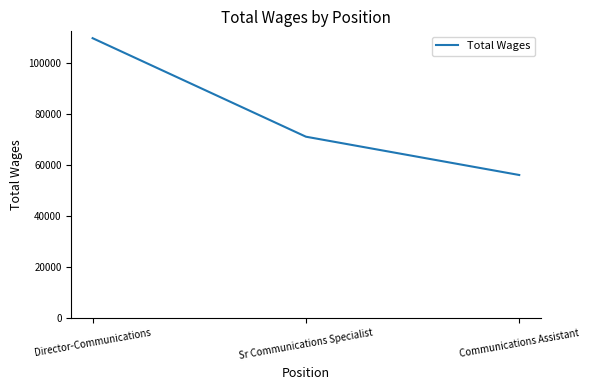

What is the sum of the values at Sr Communications Specialist and Director-Communications?

180908